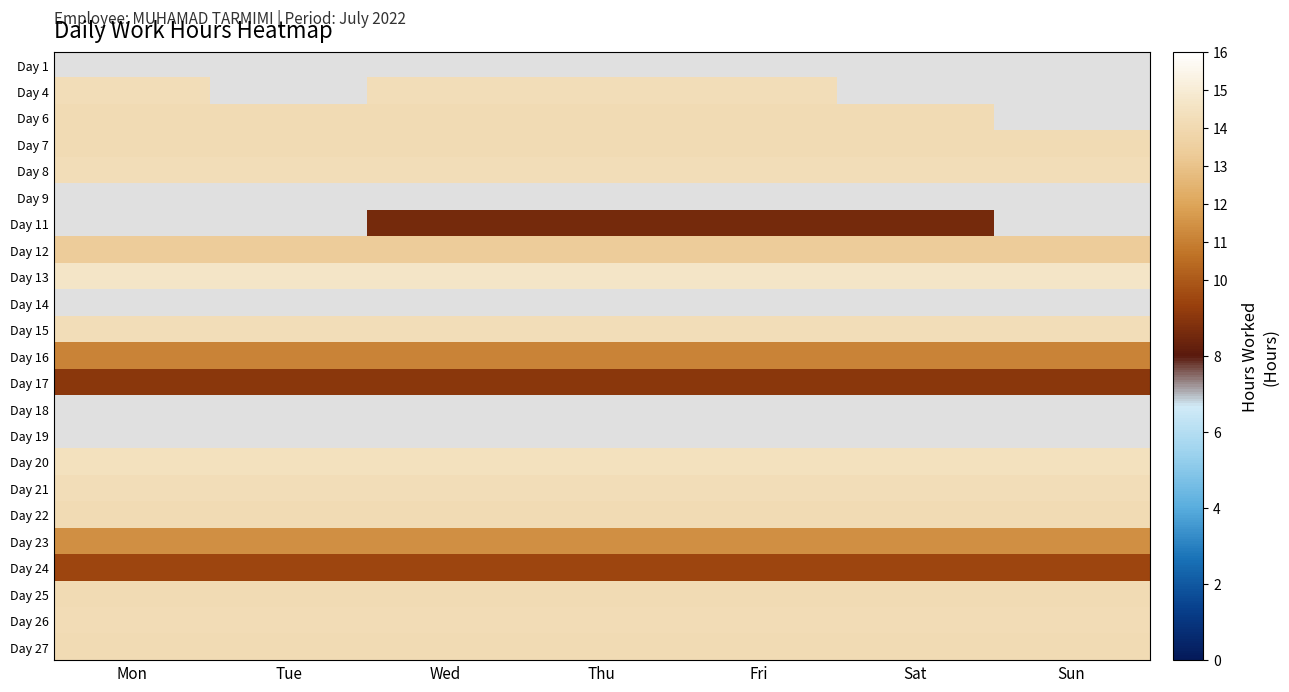

Is the value of Day 25 at Wed greater than the value of Day 4 at Thu?

No